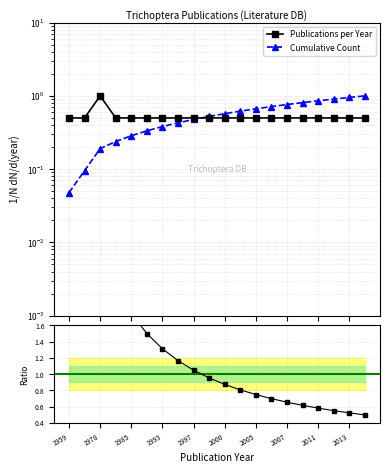

What is the maximum value for Publications per Year?

1.0